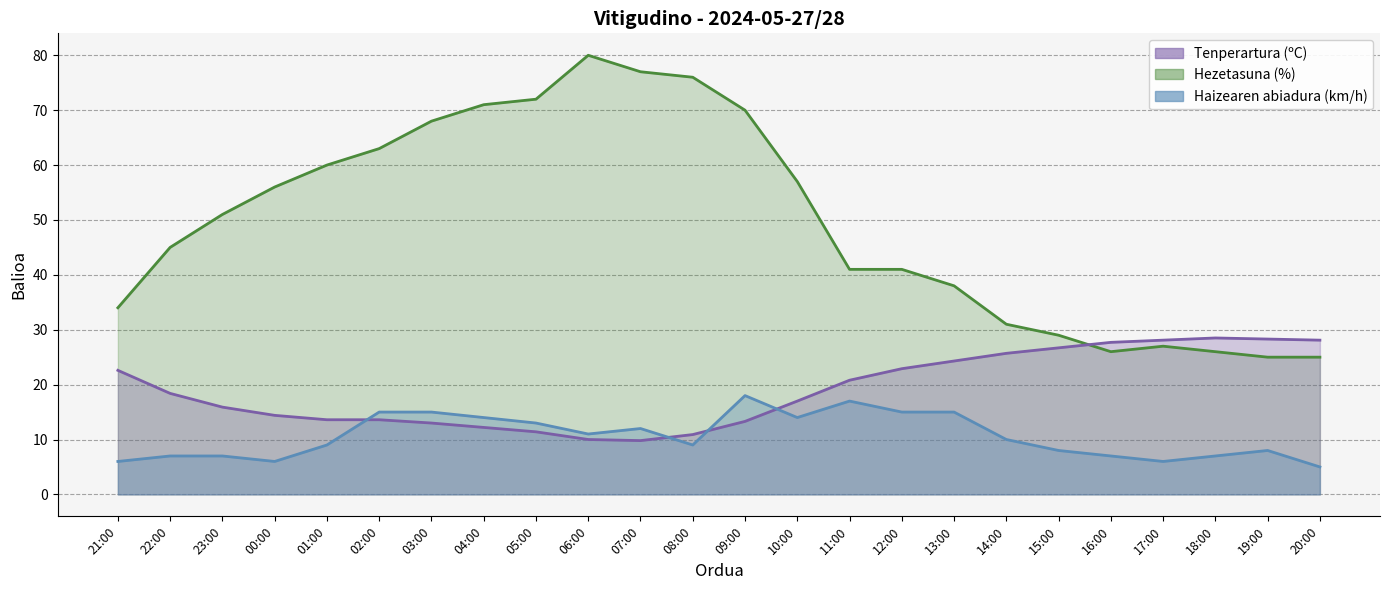

Rank the series by their average value, from highest to lowest.

Hezetasuna (%), Tenperartura (ºC), Haizearen abiadura (km/h)